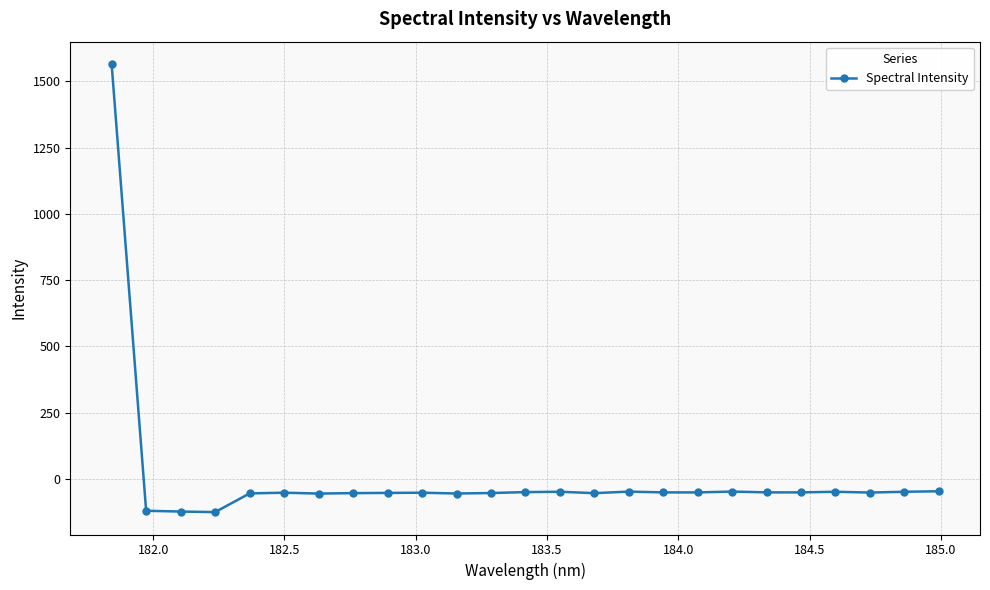

What is the greatest value displayed?

1565.0